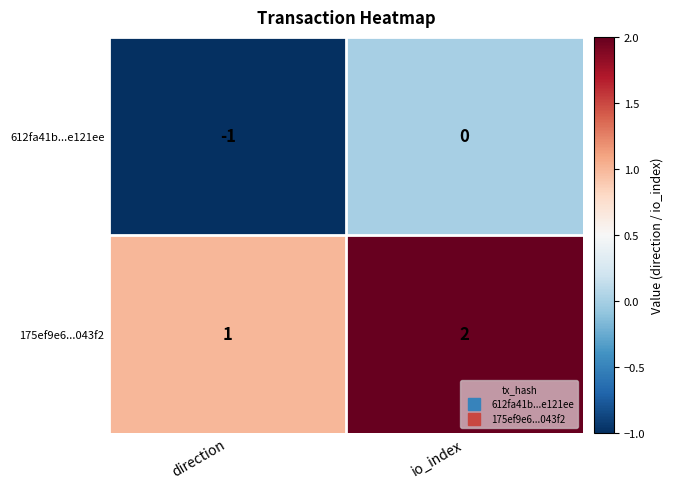

Which category has the lowest value across all series?

direction